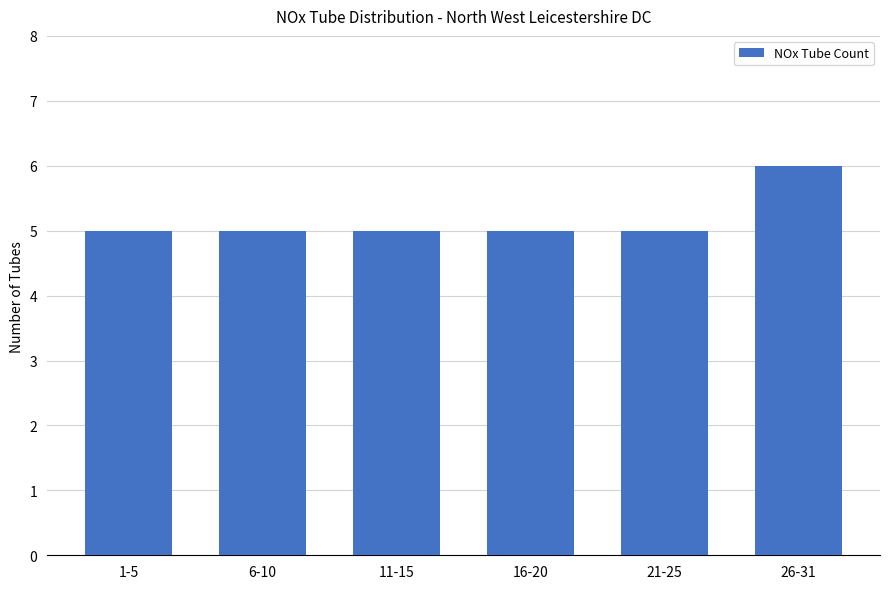

Reading left to right, extract all data points from this chart.

5	5	5	5	5	6